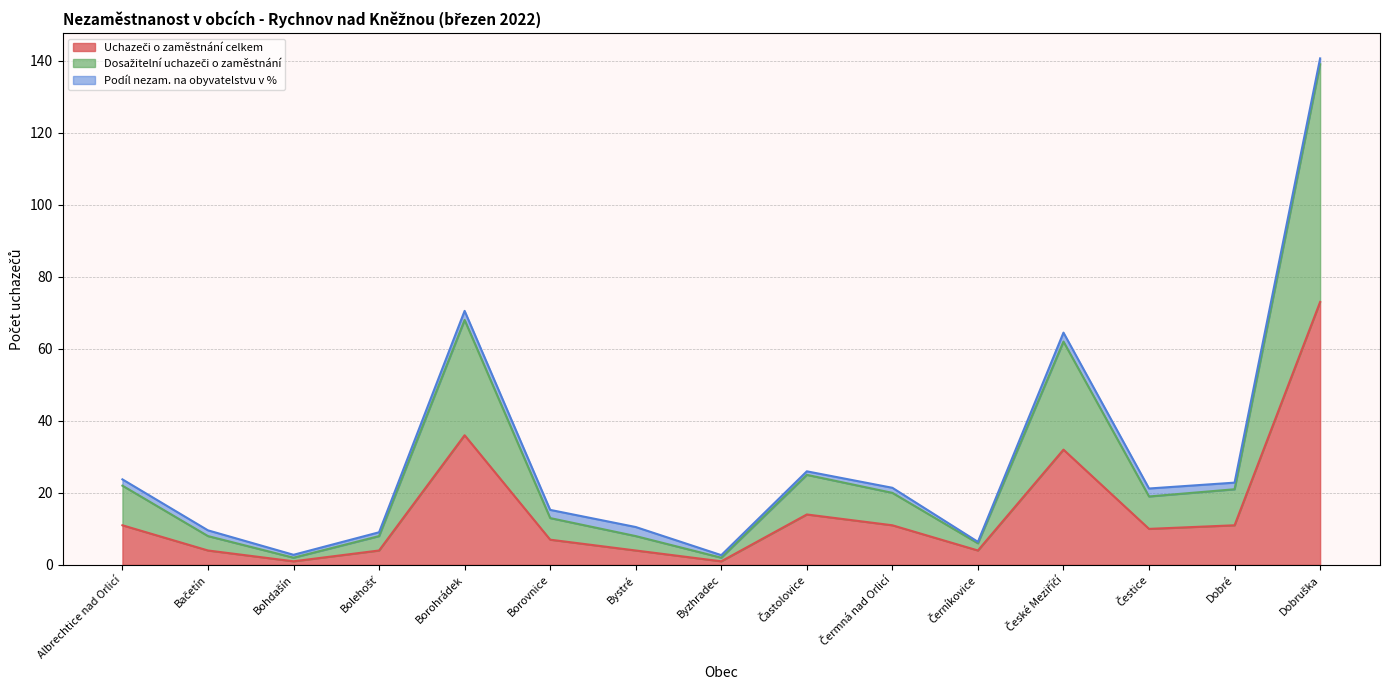

Does the chart display data point markers on the line(s)?

No